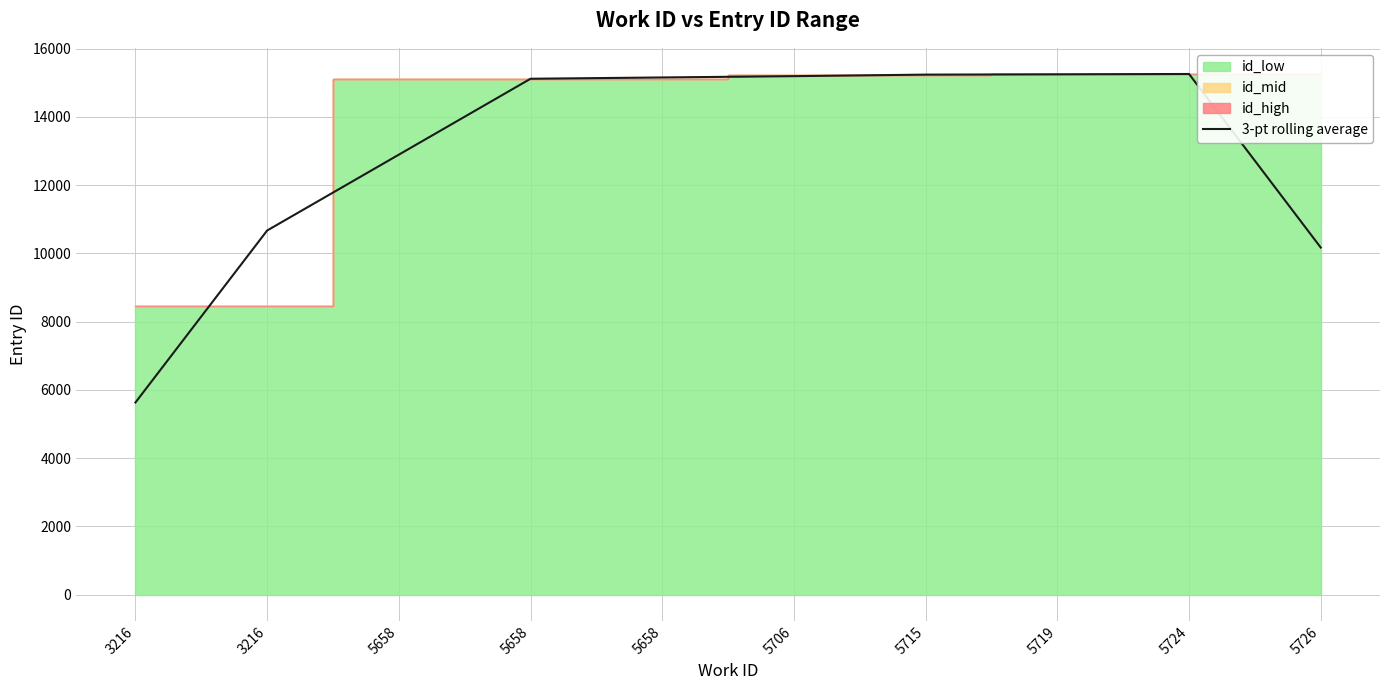

How many values are below 15157?

5